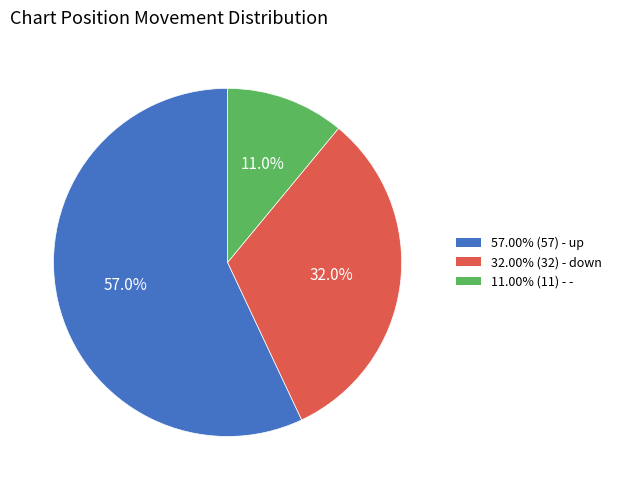

Does any single category account for the majority?

Yes